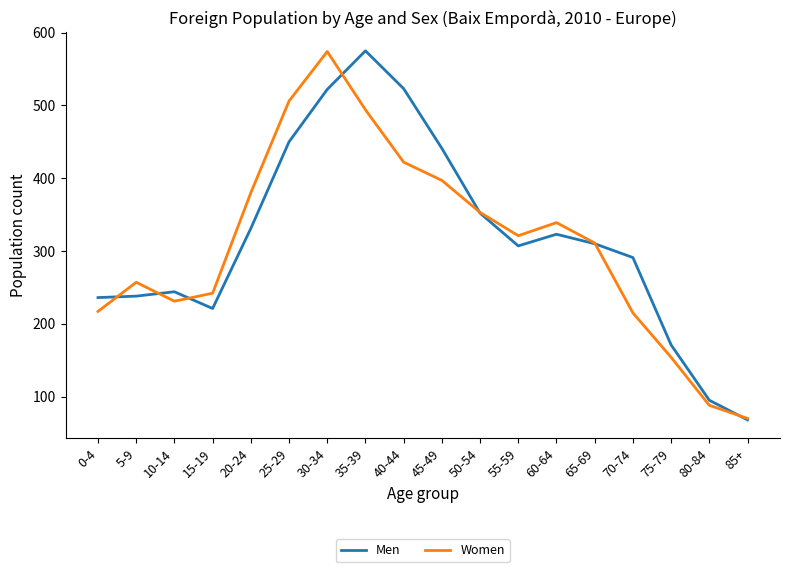

At which category does Women reach its first local peak?

5-9